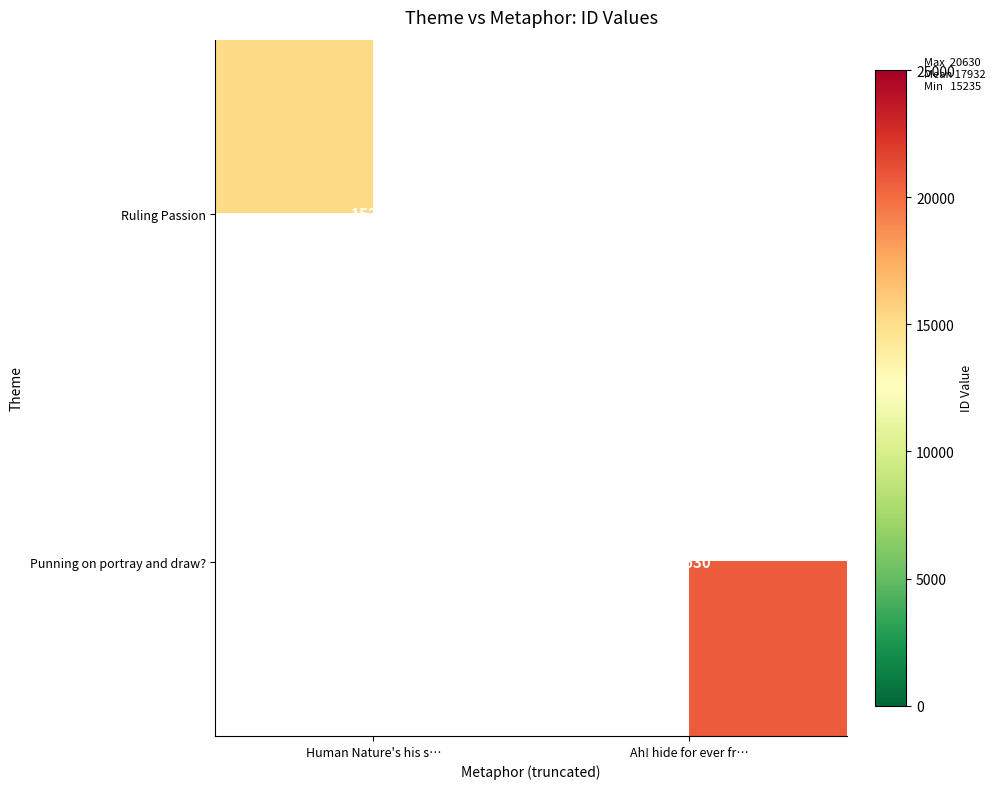

The Ruling Passion series shows 3412 at Human Nature's his s…. True or false?

False